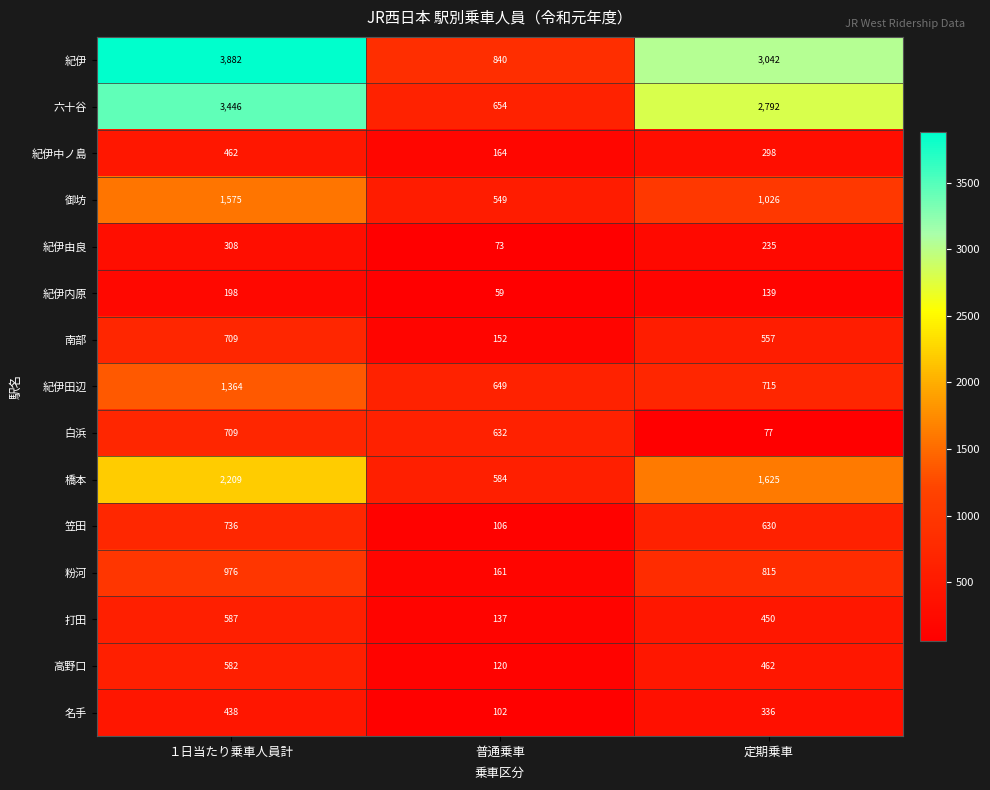

Where is 名手 nearest to the value 270?

定期乗車